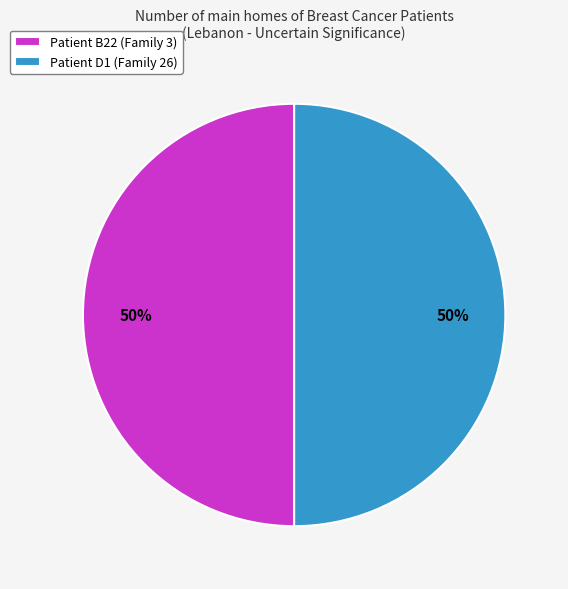

How many slices are in this pie chart?

2